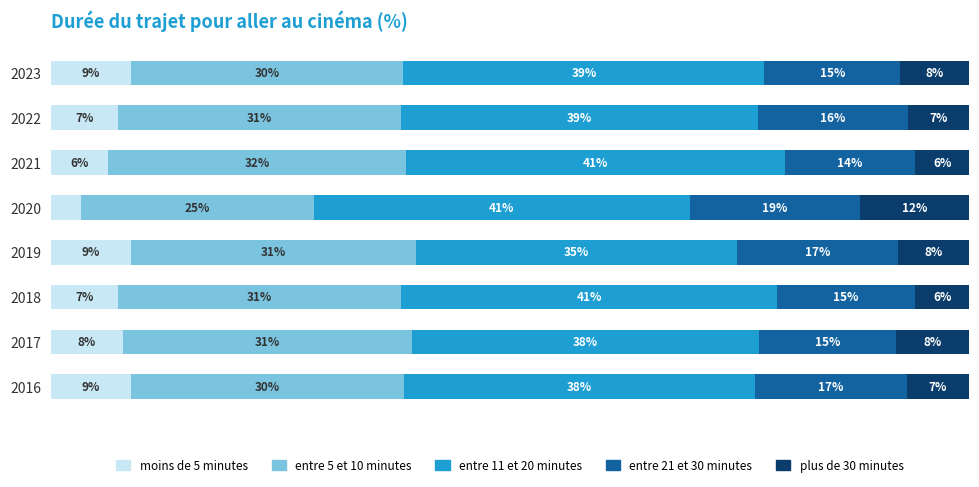

What is the value of the entre 21 et 30 minutes bar at the 4th from the left?

17.5